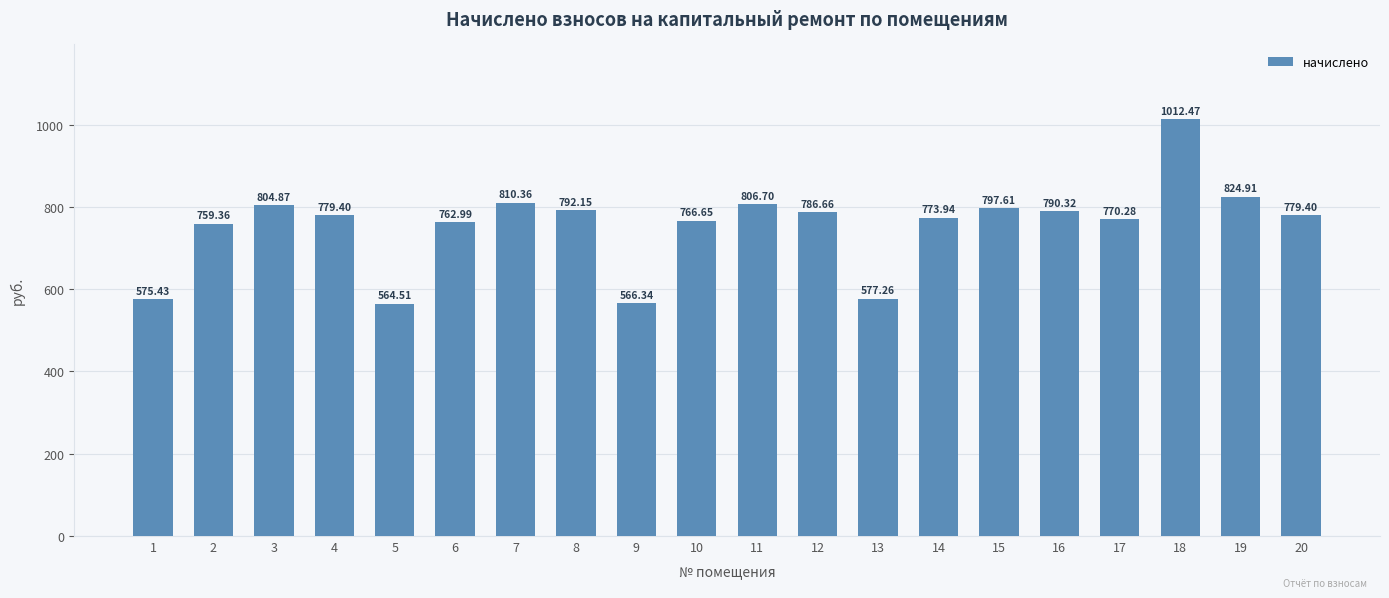

What is the change in value from 7 to 8?

-18.2